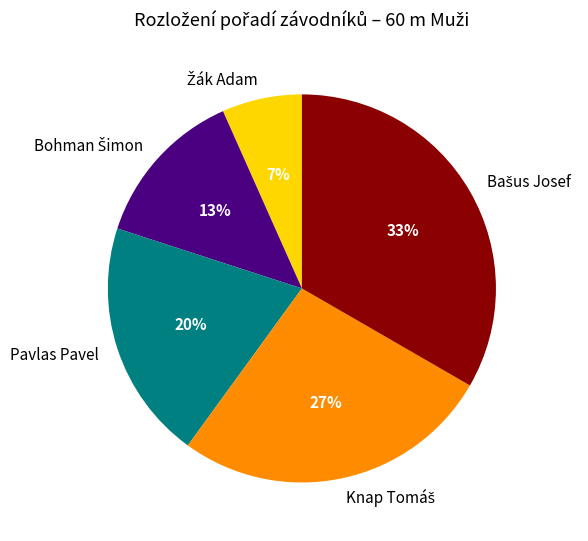

Is there any slice that represents more than half of the pie?

No